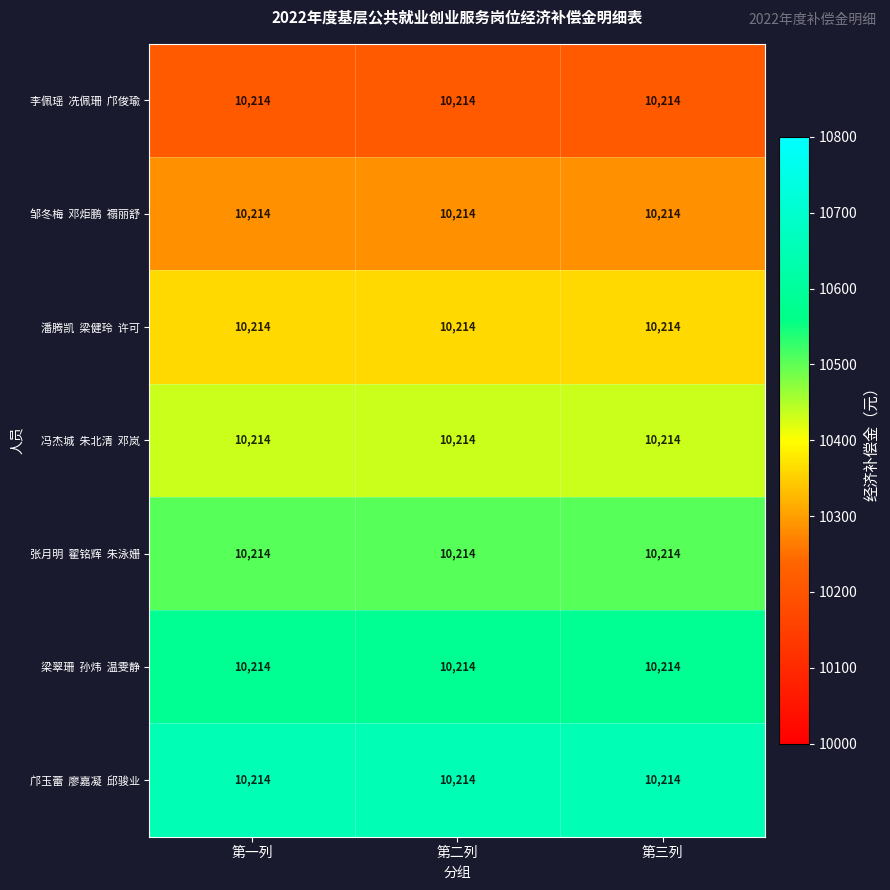

True or false: 邹冬梅 邓炬鹏 禤丽舒 has a value of 16092.6 at 第一列.

False